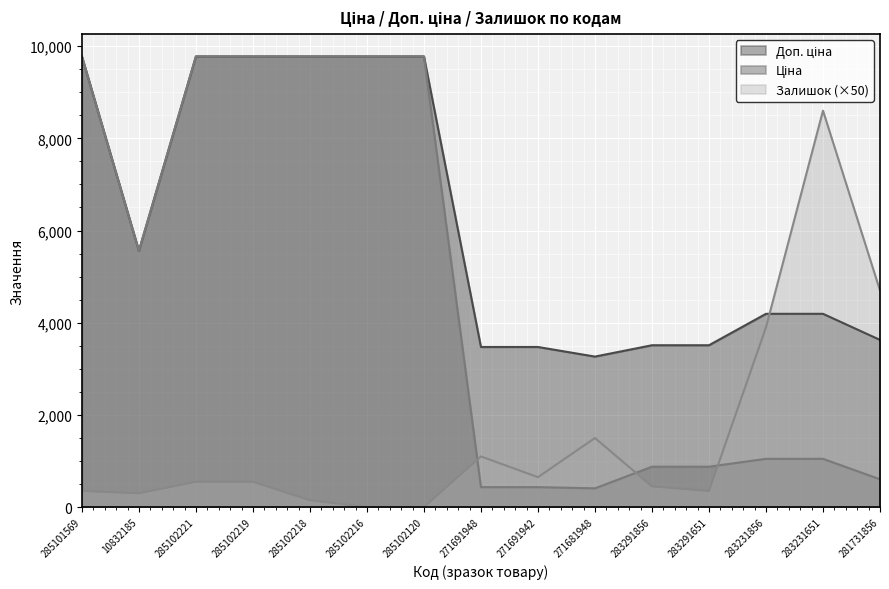

Reading left to right, list all the values displayed in this chart.

Ціна: 285101569=9775.5	10832185=5560.3	285102221=9775.5	285102219=9775.5	285102218=9775.5	285102216=9775.5	285102120=9775.5	271691948=434.3	271691942=434.3	271681948=408.2	283291856=878.0	283291651=878.0	283231856=1048.4	283231651=1048.4	281731856=604.6
Доп. ціна: 285101569=9775.5	10832185=5560.3	285102221=9775.5	285102219=9775.5	285102218=9775.5	285102216=9775.5	285102120=9775.5	271691948=3474.1	271691942=3474.1	271681948=3265.8	283291856=3511.9	283291651=3511.9	283231856=4193.5	283231651=4193.5	281731856=3627.9
Залишок: 285101569=350.0	10832185=300.0	285102221=550.0	285102219=550.0	285102218=150.0	285102216=0.0	285102120=0.0	271691948=1100.0	271691942=650.0	271681948=1500.0	283291856=450.0	283291651=350.0	283231856=3900.0	283231651=8600.0	281731856=4700.0